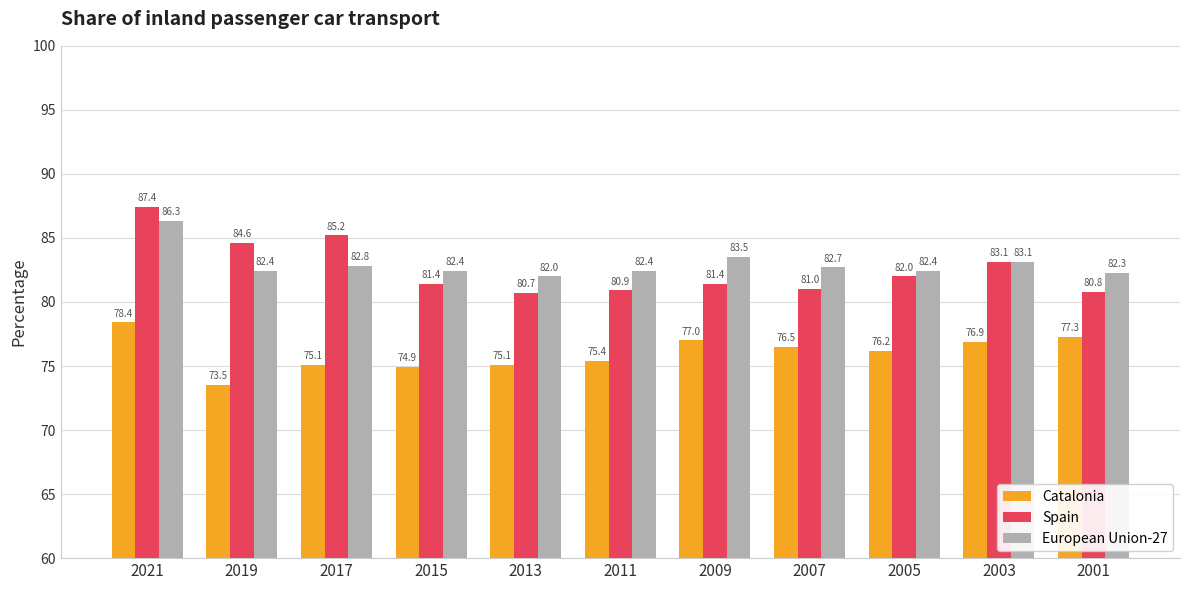

What is the difference between the European Union-27 values at 2007 and 2011?

0.3